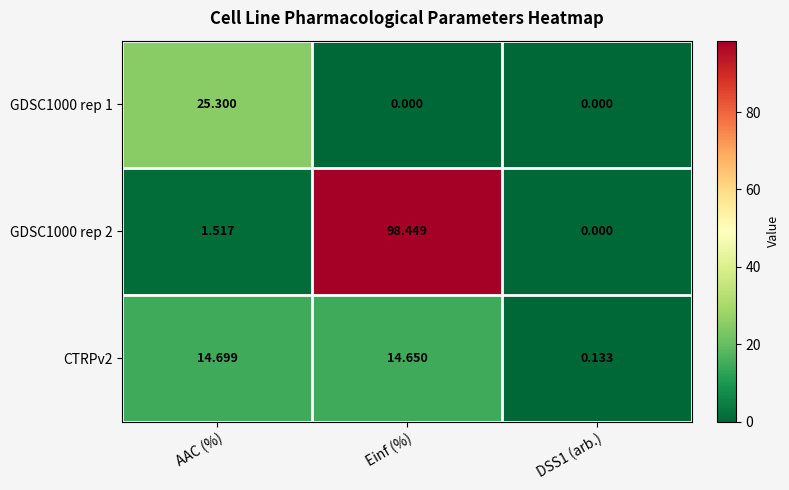

What is the spread (max minus min) of values at Einf (%)?

98.4